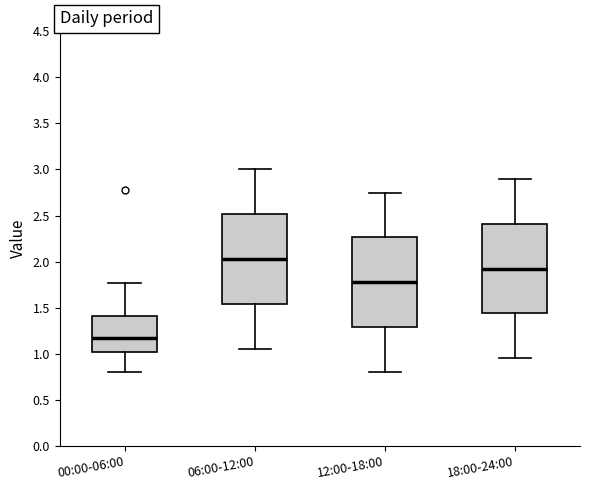

Reading left to right, read every box against the y-axis: the position of its median line, the range the box covers, and the ends of its whiskers. The values are not printed on the chart, so give them approximately, as read against the axis.

00:00-06:00: median 1.15, box 1.00 to 1.40, whiskers 0.80 to 1.75
06:00-12:00: median 2.05, box 1.55 to 2.50, whiskers 1.05 to 3.00
12:00-18:00: median 1.80, box 1.30 to 2.25, whiskers 0.80 to 2.75
18:00-24:00: median 1.95, box 1.45 to 2.40, whiskers 0.95 to 2.90